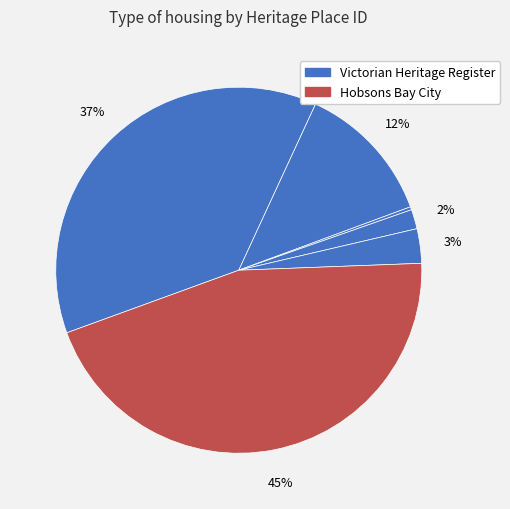

To the nearest percent, what is the difference between the largest and smallest slice percentages?

45%